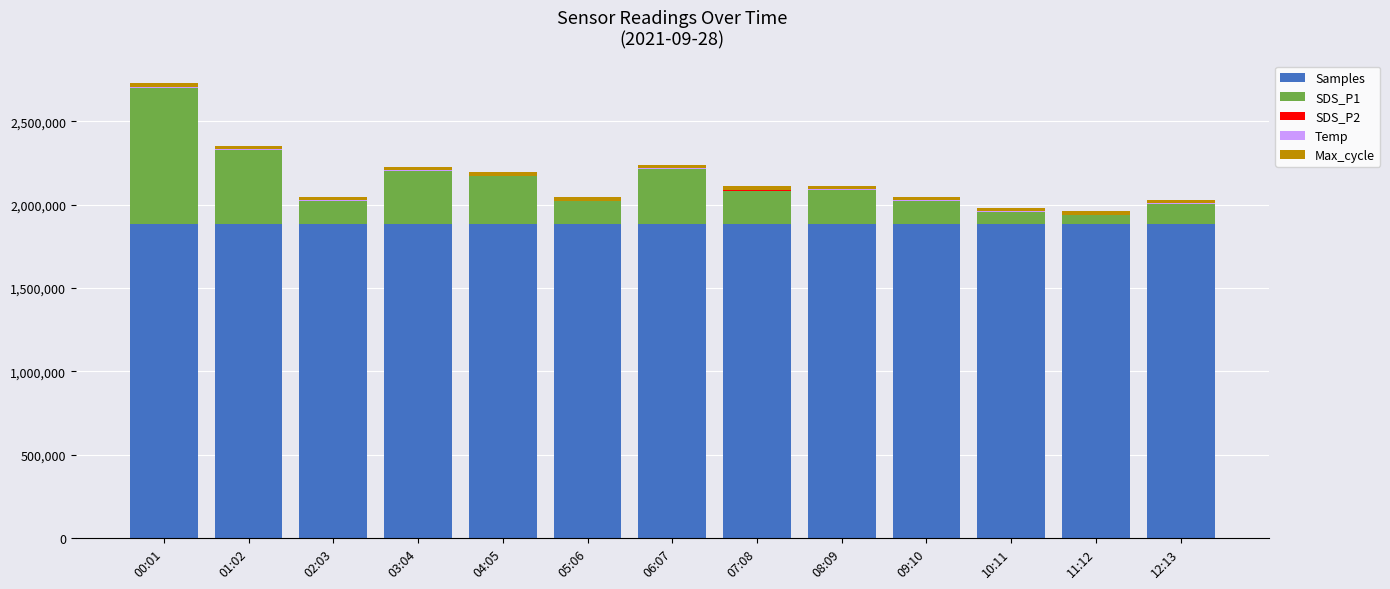

What is the maximum value for Samples?

1883988.0